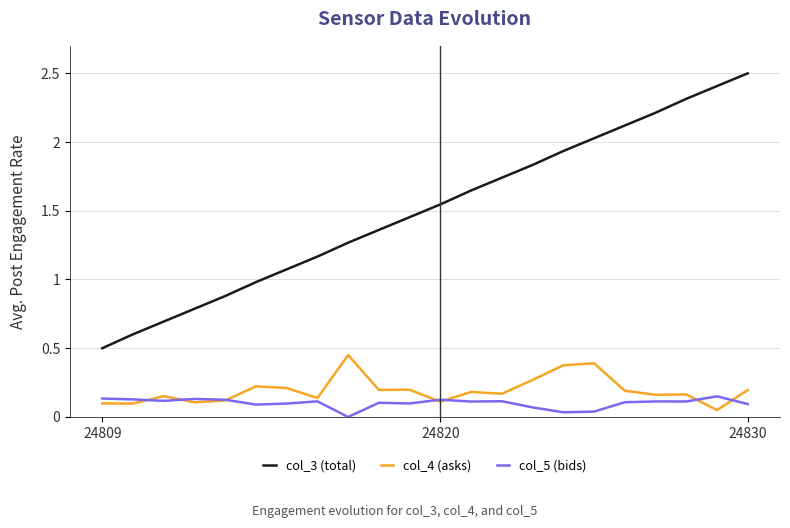

Count the number of data series in this chart.

3